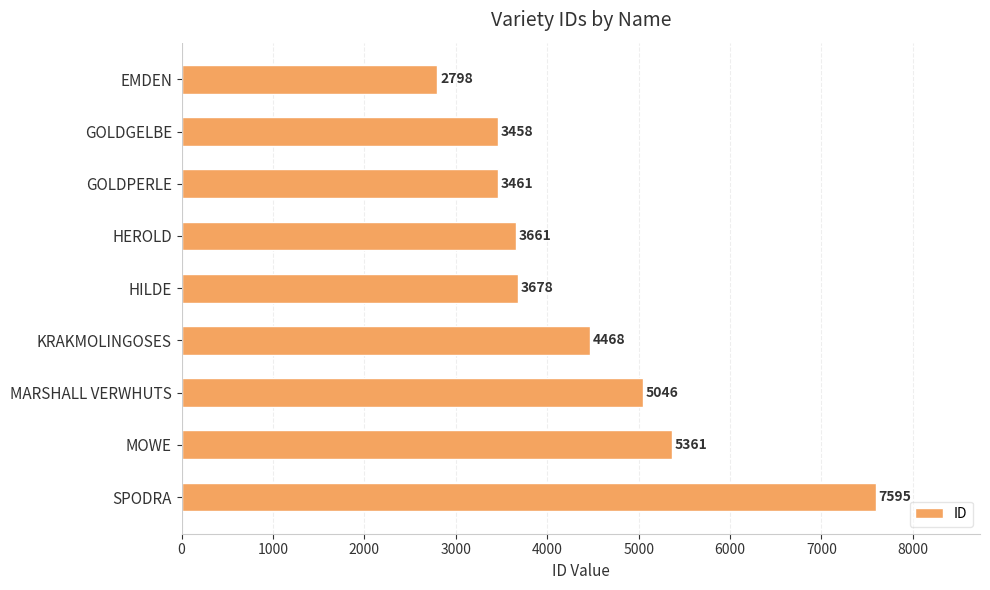

Reading top to bottom, extract all data points from this chart.

2798	3458	3461	3661	3678	4468	5046	5361	7595